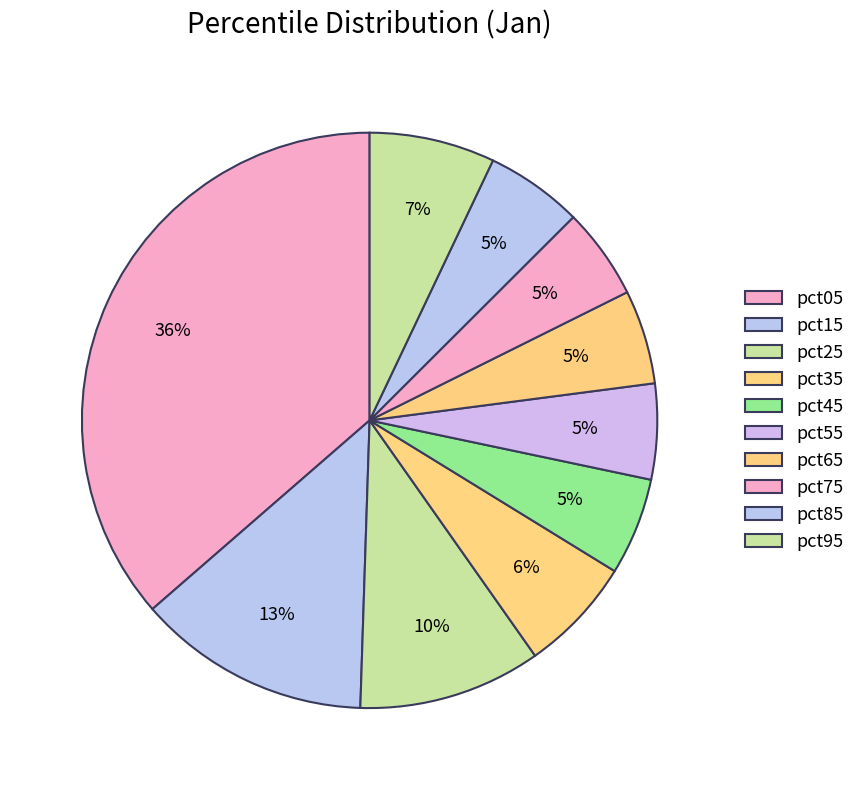

Which slice is the smallest?

pct75